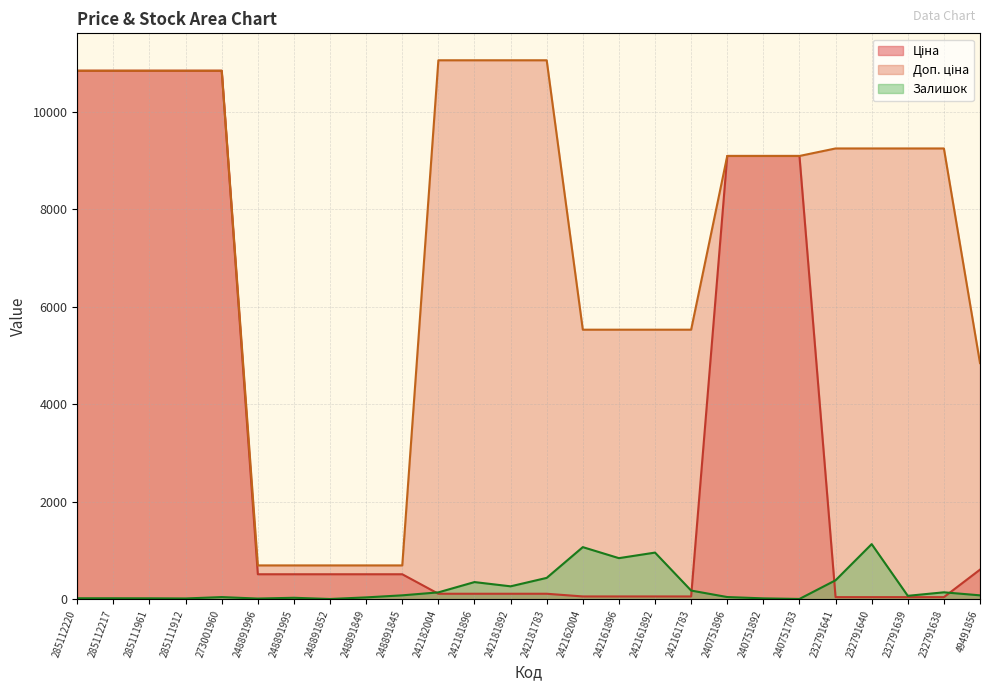

Reading left to right, extract all data points from this chart.

Ціна: 10840.1	10840.1	10840.1	10840.1	10840.1	510.6	510.6	510.6	510.6	510.6	110.5	110.5	110.5	110.5	55.3	55.3	55.3	55.3	9092.0	9092.0	9092.0	41.1	41.1	41.1	41.1	605.3
Доп. ціна: 10840.1	10840.1	10840.1	10840.1	10840.1	692.0	692.0	692.0	692.0	692.0	11055.0	11055.0	11055.0	11055.0	5528.0	5528.0	5528.0	5528.0	9092.0	9092.0	9092.0	9246.0	9246.0	9246.0	9246.0	4842.6
Залишок: 18.0	18.0	17.0	14.0	42.0	12.0	28.0	3.0	36.0	78.0	139.0	350.0	263.0	436.0	1067.0	841.0	955.0	176.0	43.0	16.0	4.0	387.0	1129.0	68.0	140.0	78.0